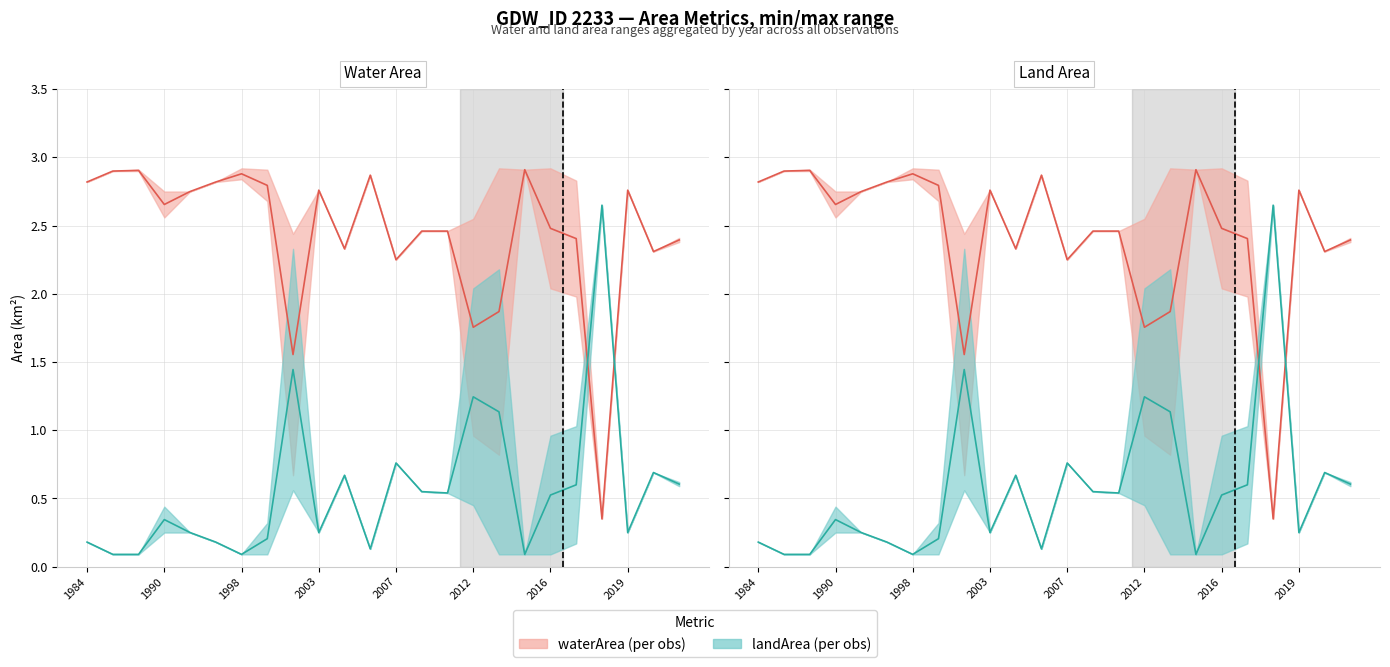

What is the spread (max minus min) of values at 2019?

2.5